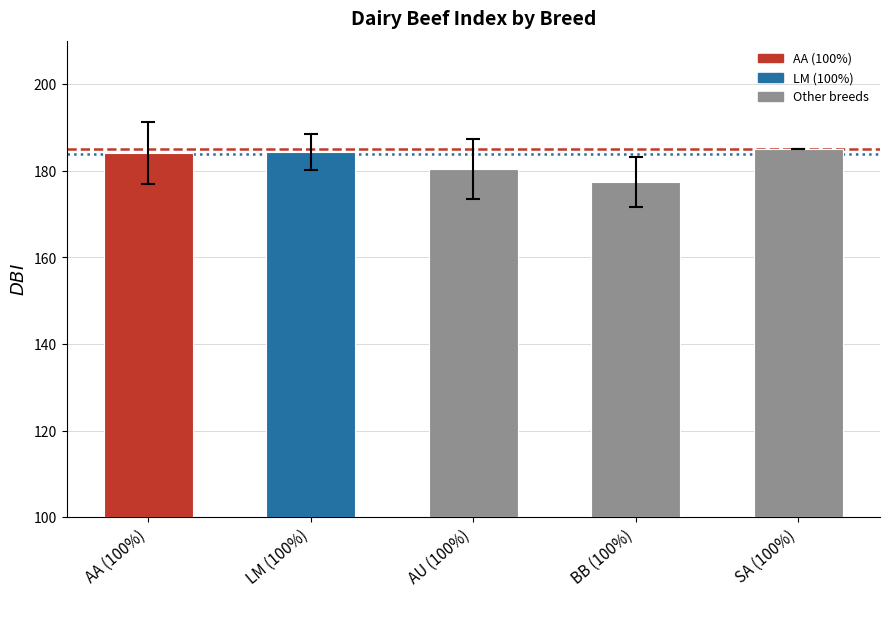

What is the sum of the values at AA (100%) and BB (100%)?

361.7